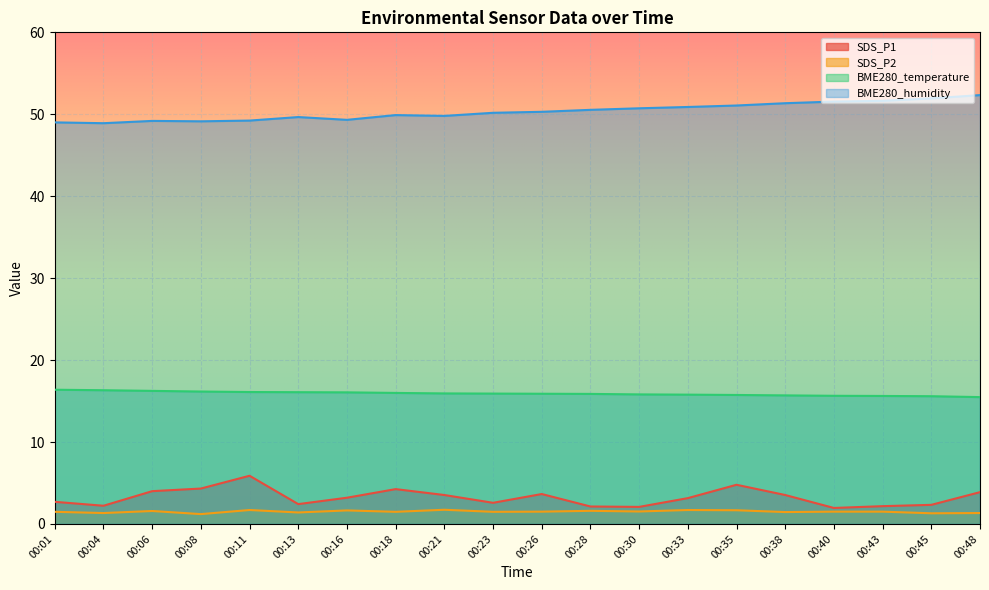

The BME280_temperature series shows 15.9 at 00:28. True or false?

True